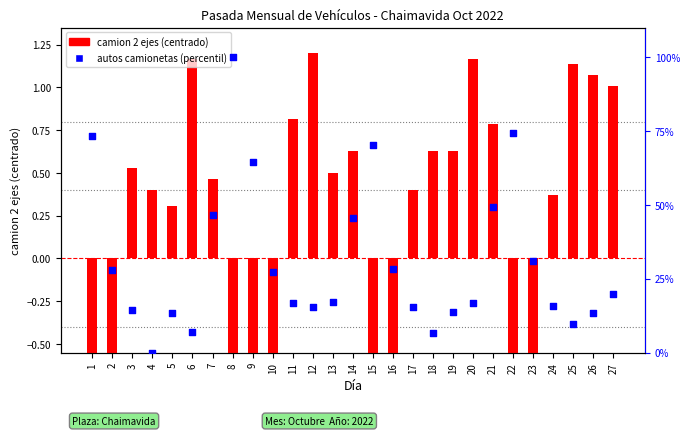

At which category is the sum across all series the highest?

8